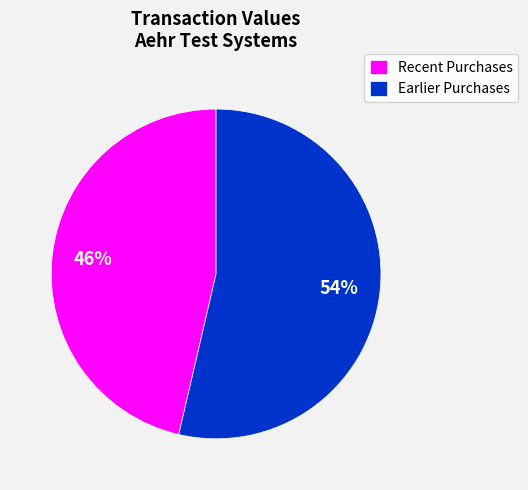

Which category has the biggest portion of the pie?

Earlier Purchases